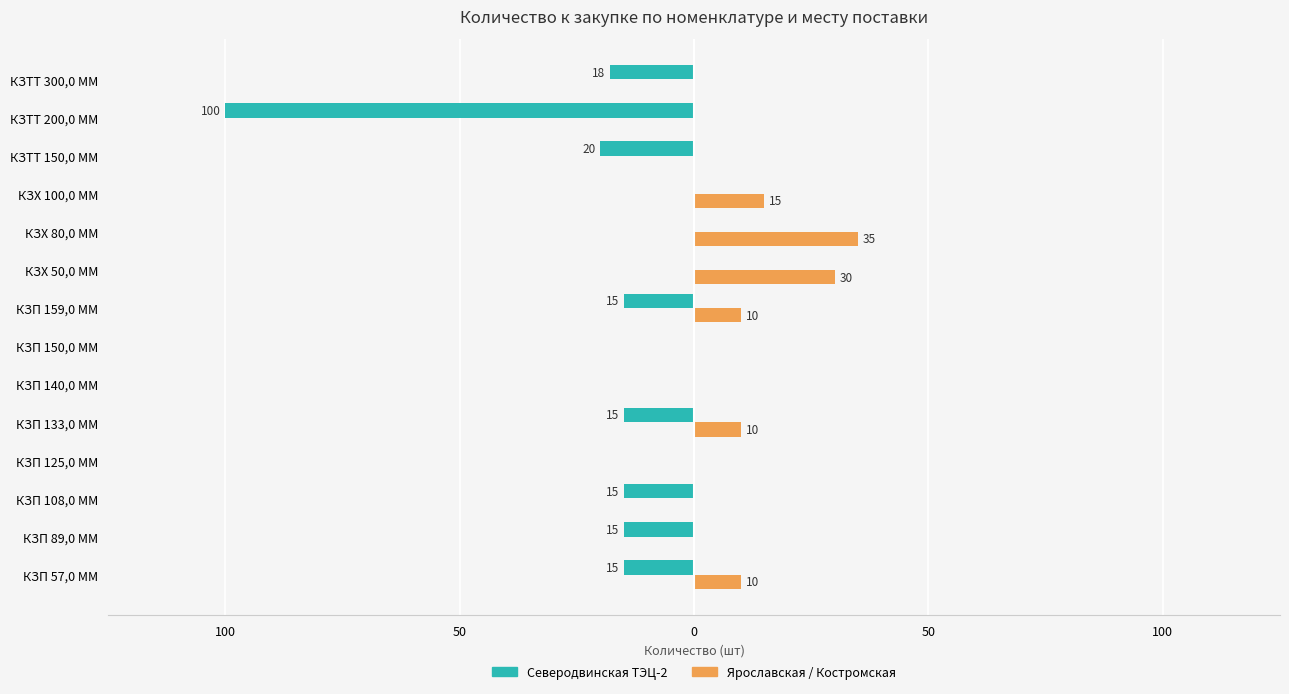

What are all the series names shown in the legend?

Северодвинская ТЭЦ-2, Ярославская / Костромская